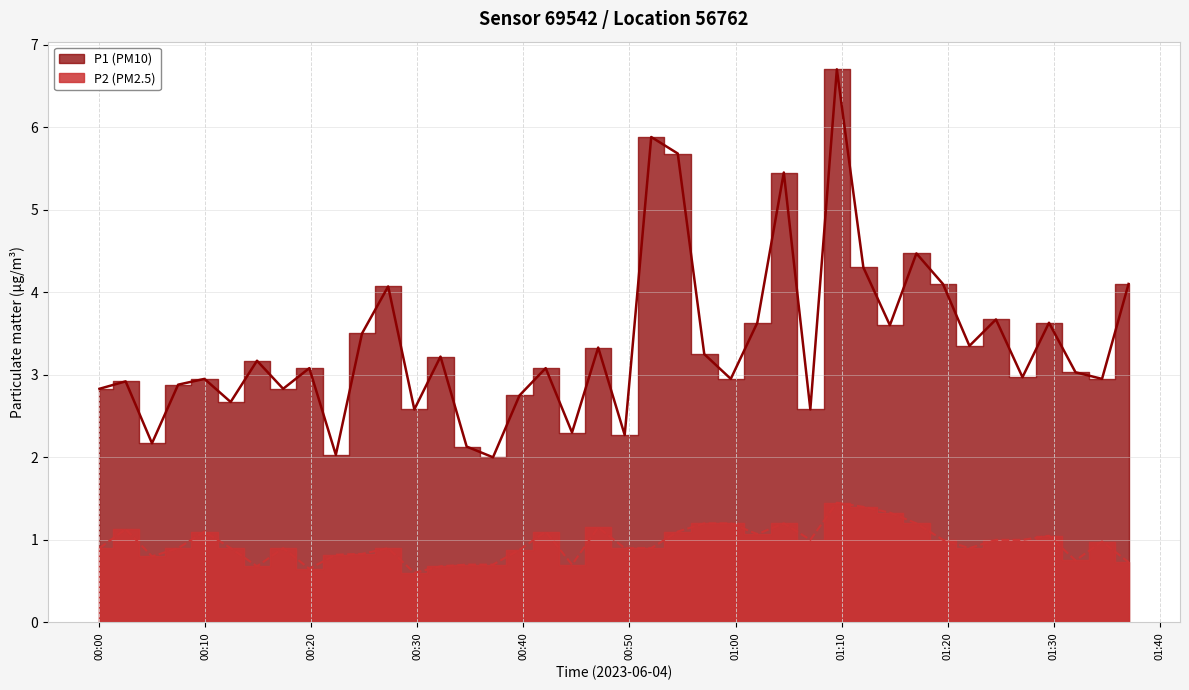

Rank the series by their average value, from highest to lowest.

P1, P2